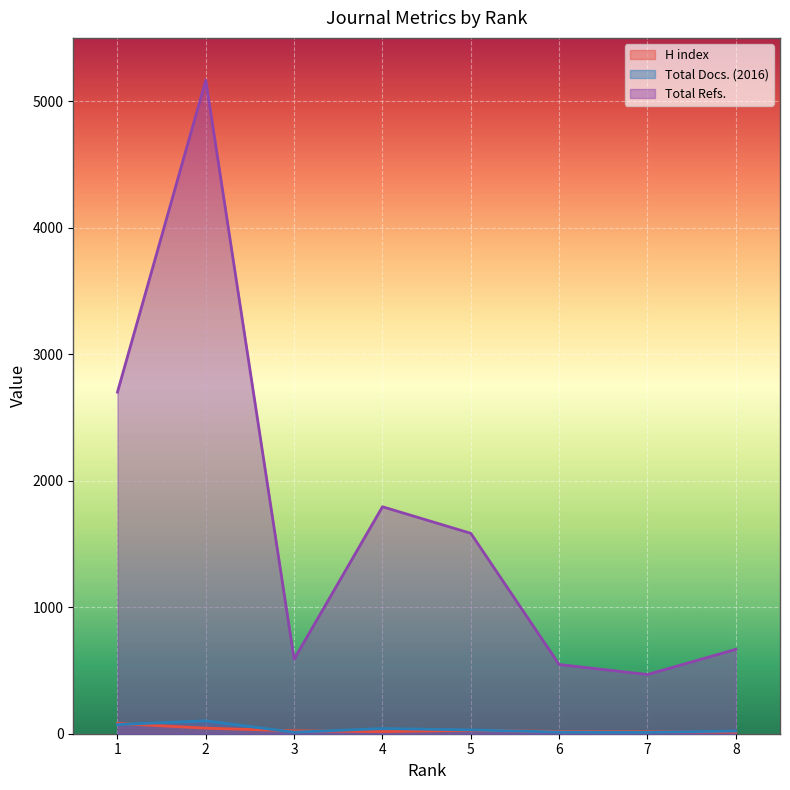

Reading left to right, transcribe all the data shown in this chart.

H index: 1=81	2=44	3=23	4=17	5=27	6=18	7=16	8=12
Total Docs. (2016): 1=72	2=102	3=12	4=41	5=30	6=13	7=11	8=21
Total Refs.: 1=2700	2=5166	3=589	4=1794	5=1584	6=547	7=468	8=667